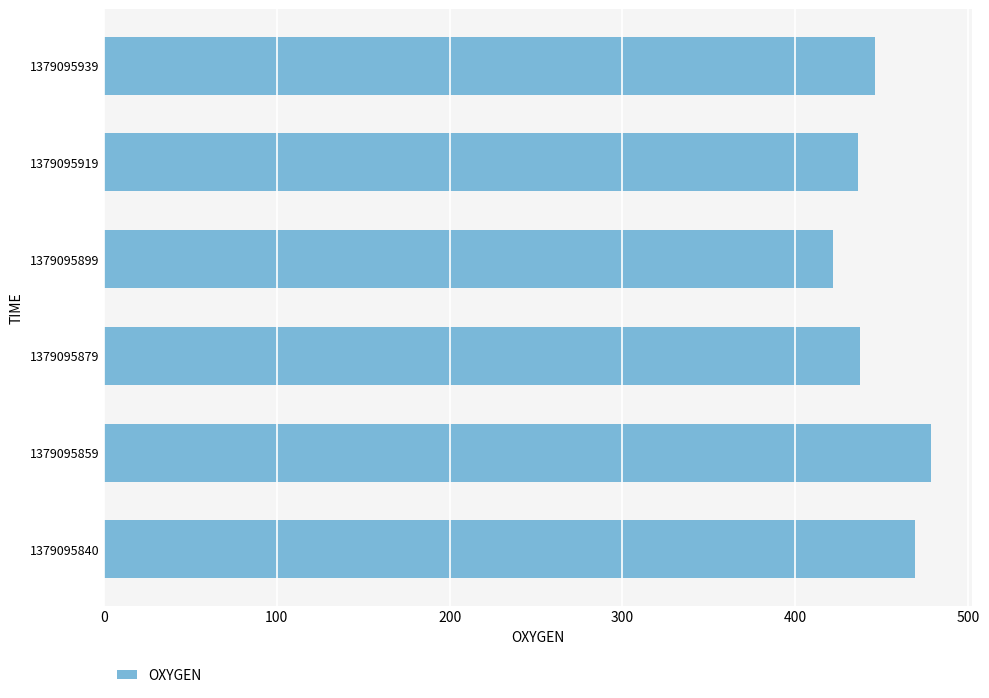

Are the bars grouped side by side (vs. stacked)?

No